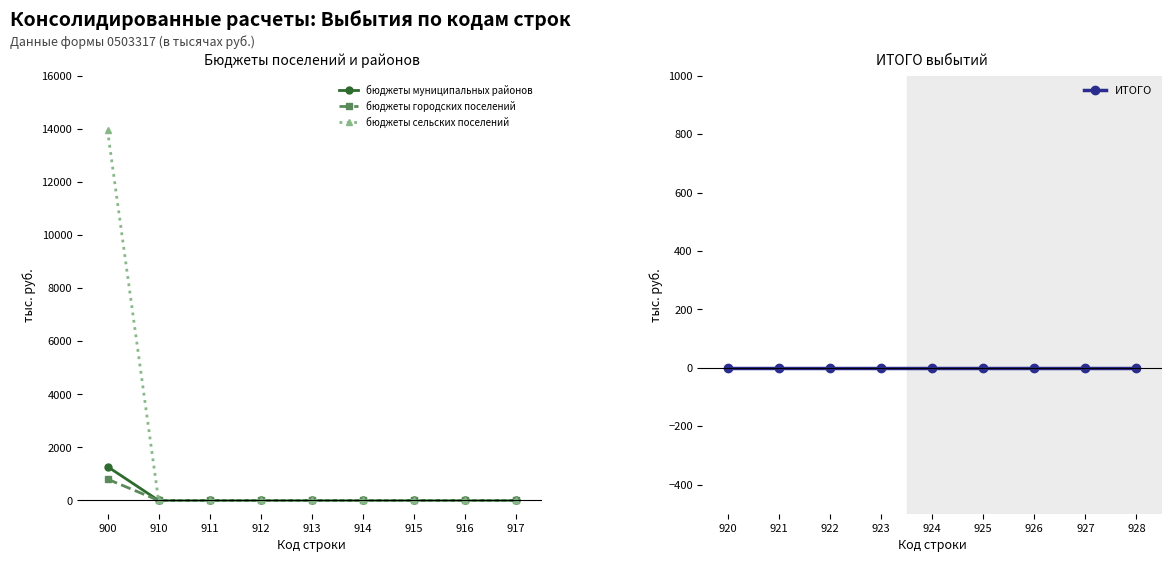

How many data points in бюджеты сельских поселений are above 0?

1